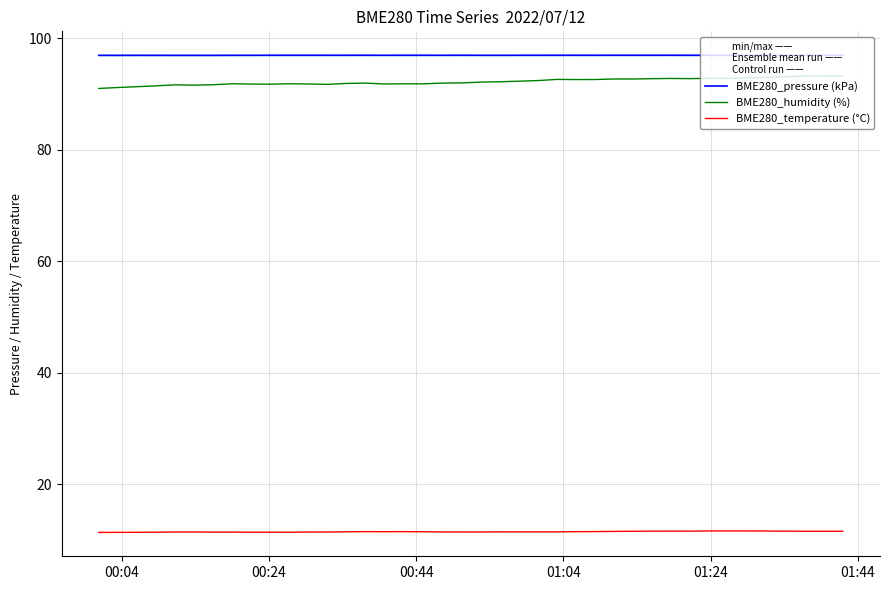

True or false: BME280_humidity (%) and BME280_temperature (°C) cross at least once.

False